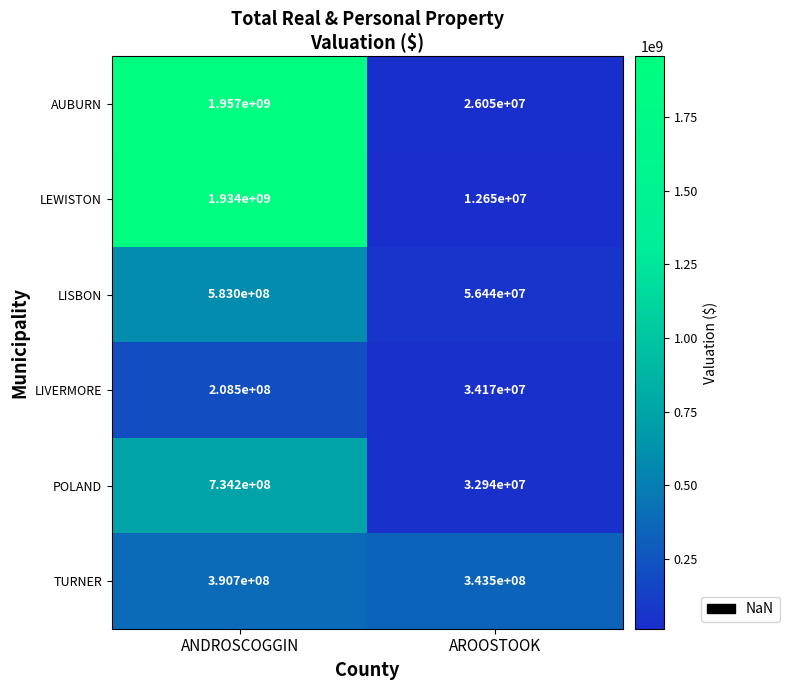

How many LEWISTON values are between 12647310 and 1934240320?

2